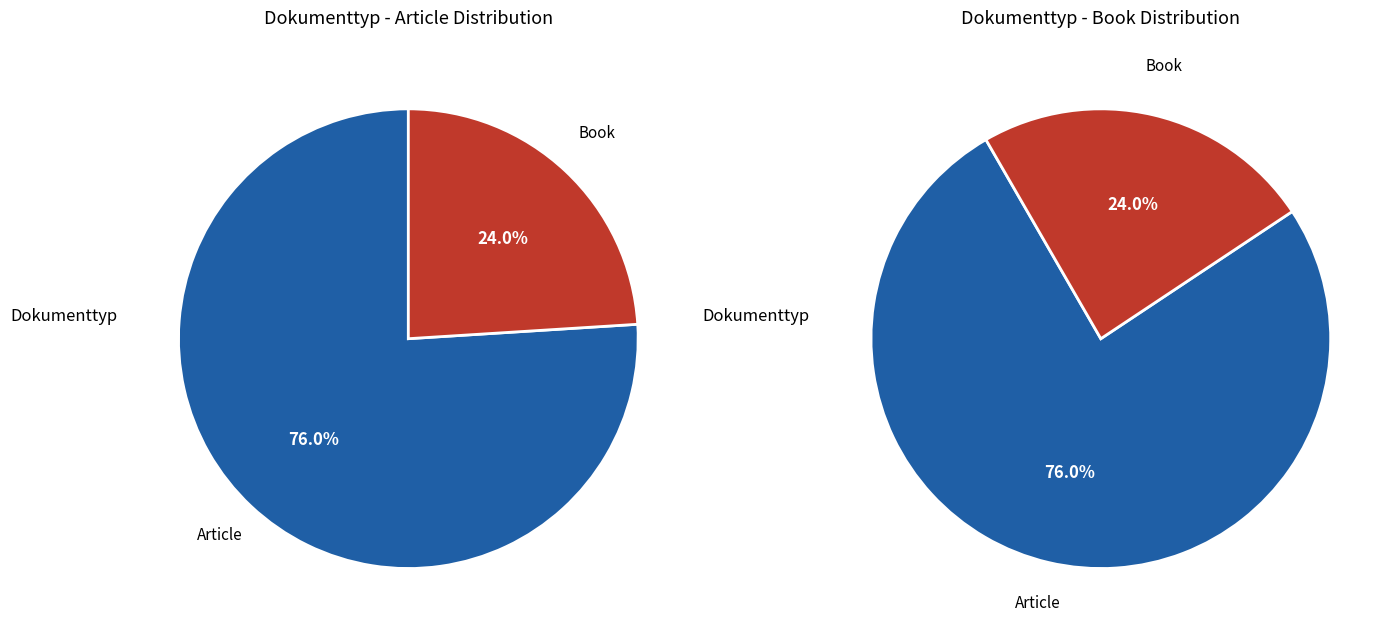

Does any single category account for the majority?

Yes